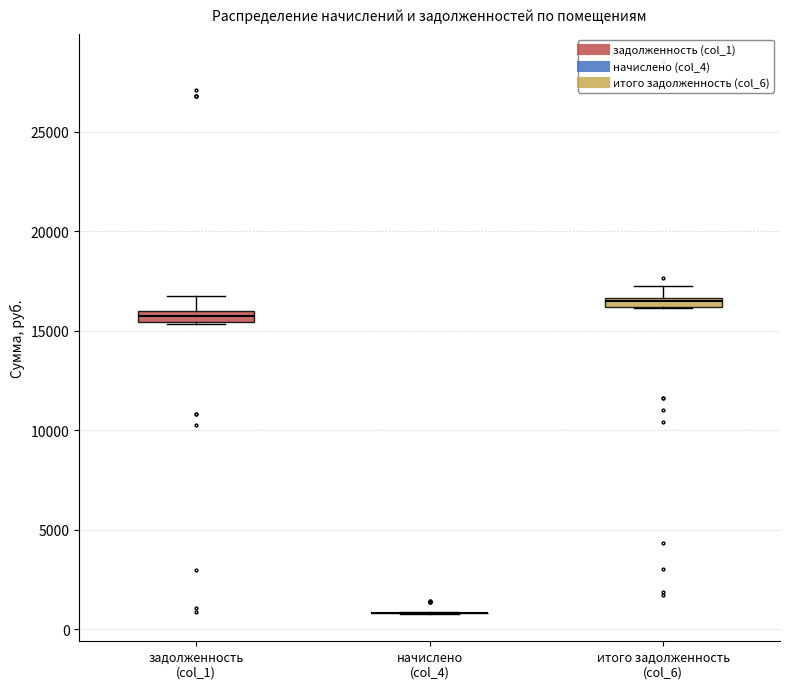

Where is the lower edge of the box for итого задолженность (col_6) on the y-axis? The values are not printed on the chart, so give them approximately, as read against the axis.

16000